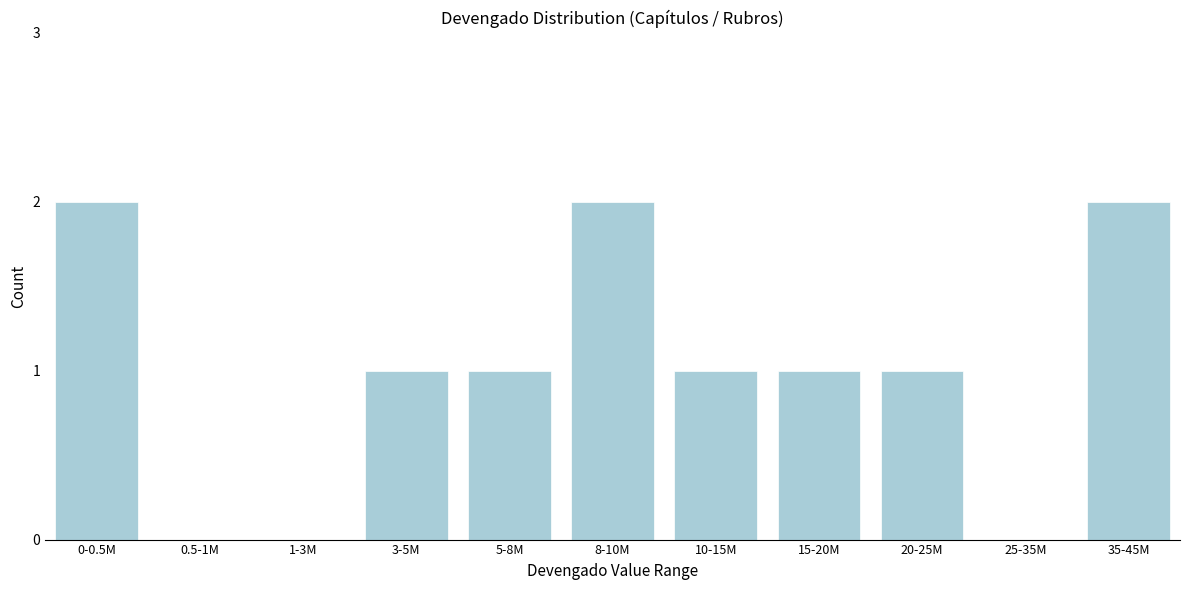

Reading right to left, list all the values displayed in this chart.

35-45M=2	25-35M=0	20-25M=1	15-20M=1	10-15M=1	8-10M=2	5-8M=1	3-5M=1	1-3M=0	0.5-1M=0	0-0.5M=2